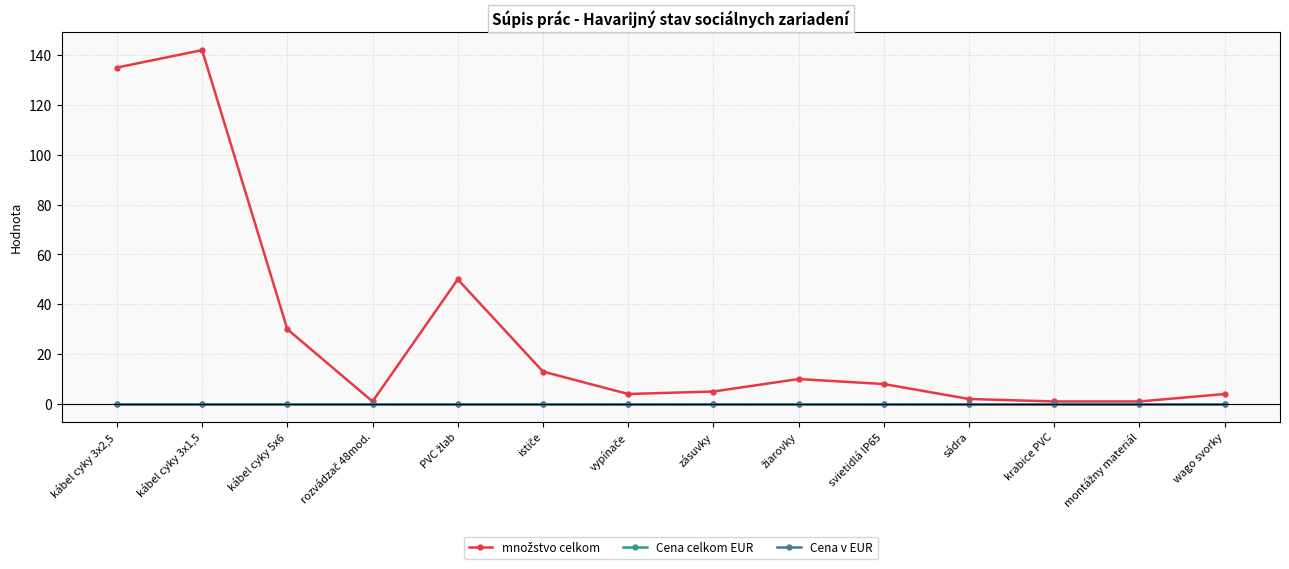

Does the chart have visible grid lines?

Yes